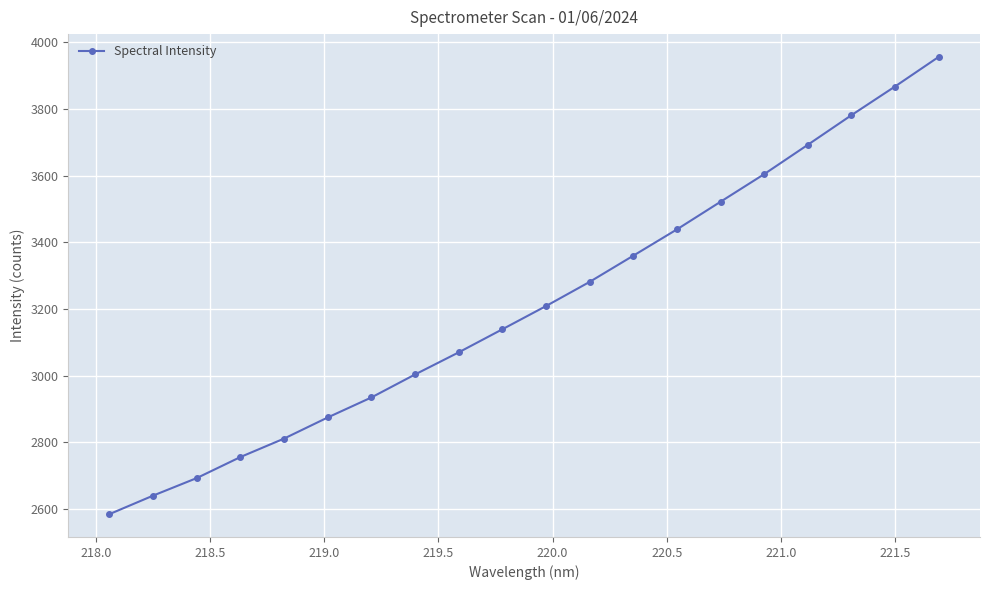

What is the minimum value shown in the chart?

2584.8